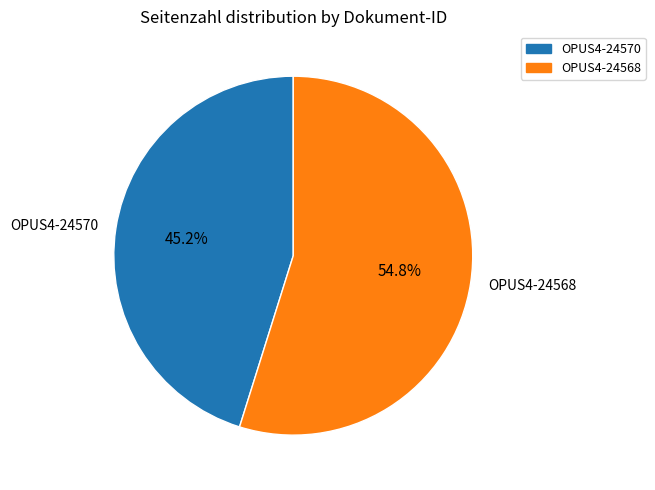

Approximately how many times larger is the value at OPUS4-24570 compared to OPUS4-24568?

0.8